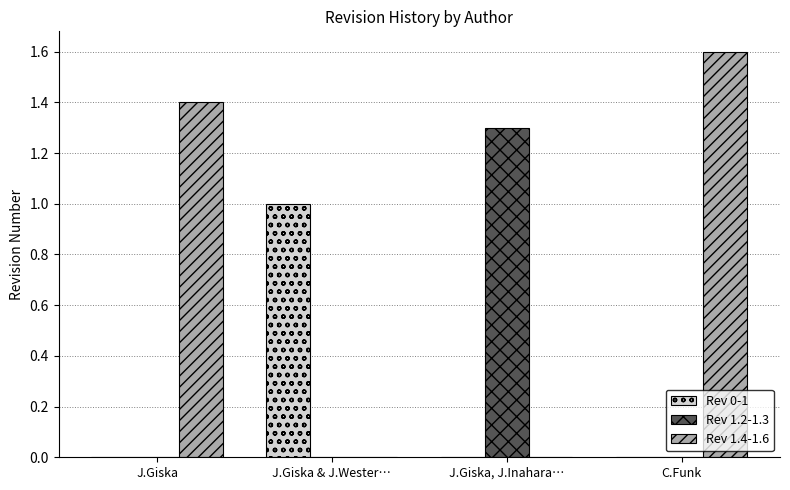

Reading left to right, transcribe all the data shown in this chart.

Rev 0-1: J.Giska=0.0	J.Giska & J.Wester…=1.0	J.Giska, J.Inahara…=0.0	C.Funk=0.0
Rev 1.2-1.3: J.Giska=0.0	J.Giska & J.Wester…=0.0	J.Giska, J.Inahara…=1.3	C.Funk=0.0
Rev 1.4-1.6: J.Giska=1.4	J.Giska & J.Wester…=0.0	J.Giska, J.Inahara…=0.0	C.Funk=1.6